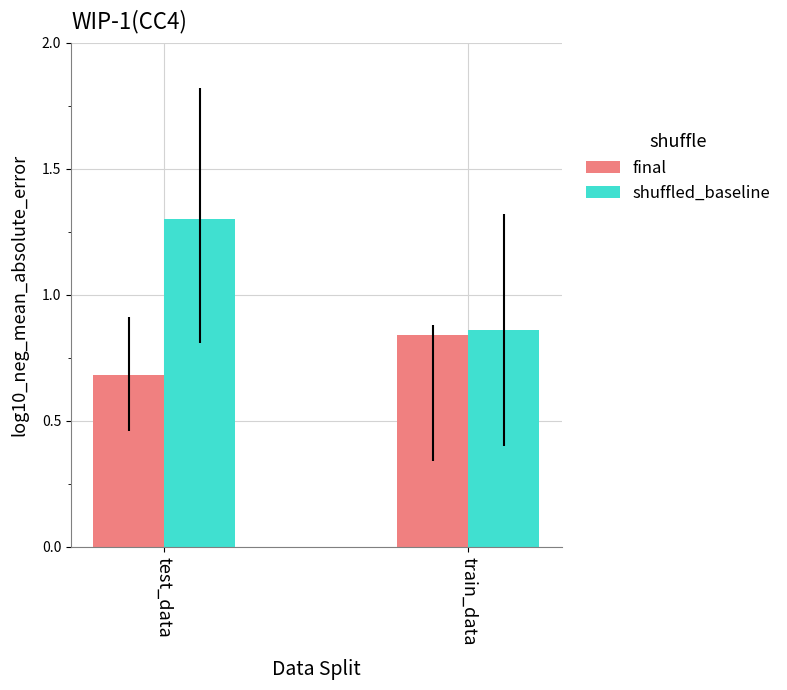

How many distinct data groups are displayed?

2